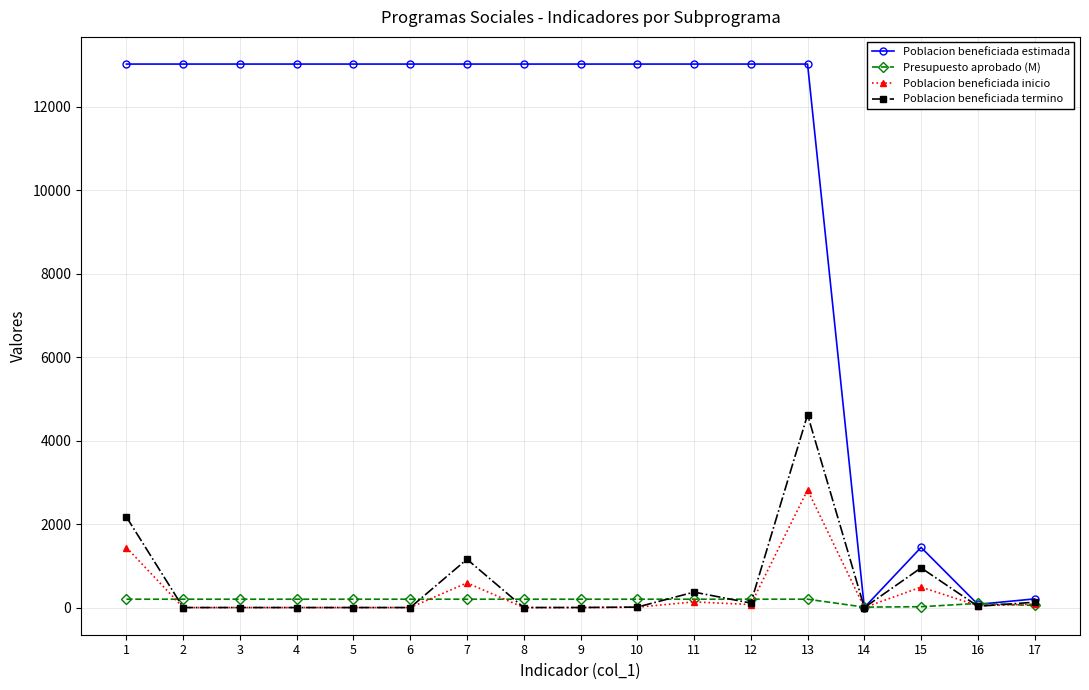

Is this an area chart (filled region under the line)?

No